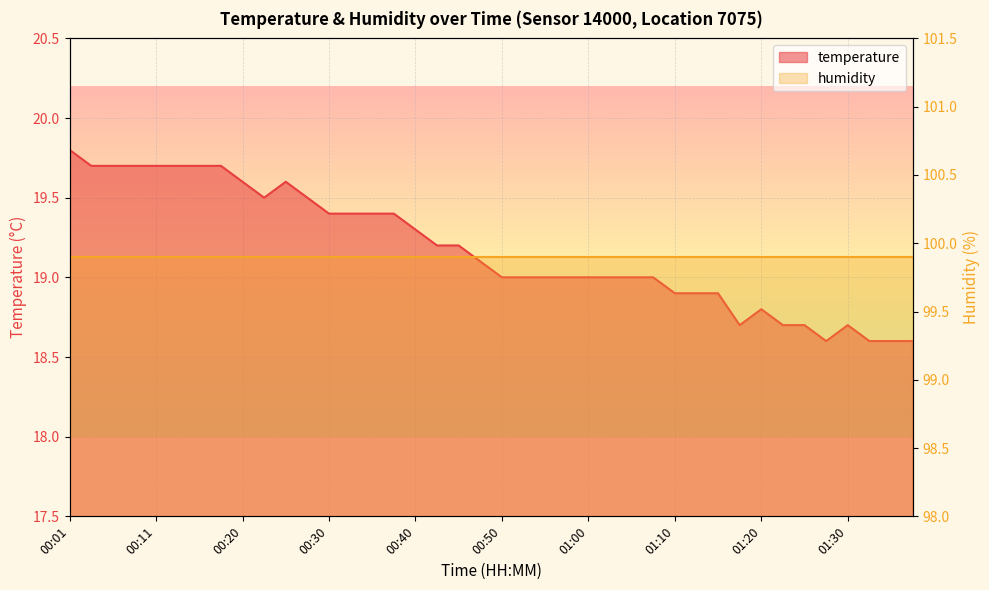

What is the greatest value displayed?

19.8